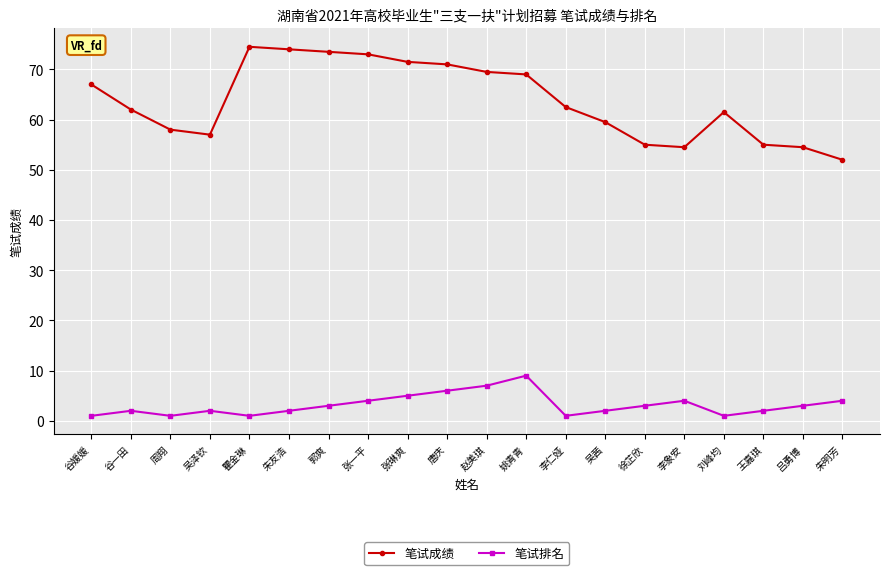

Rank the series by their maximum value, from highest to lowest.

笔试成绩, 笔试排名